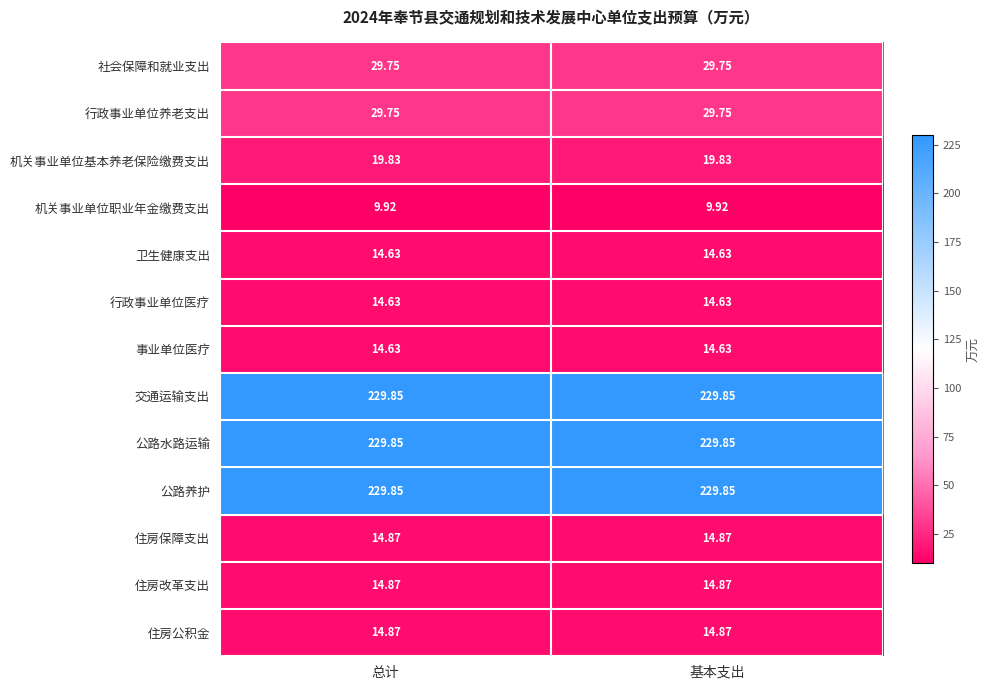

Is the value of 公路水路运输 at 基本支出 greater than the value of 机关事业单位职业年金缴费支出 at 基本支出?

Yes